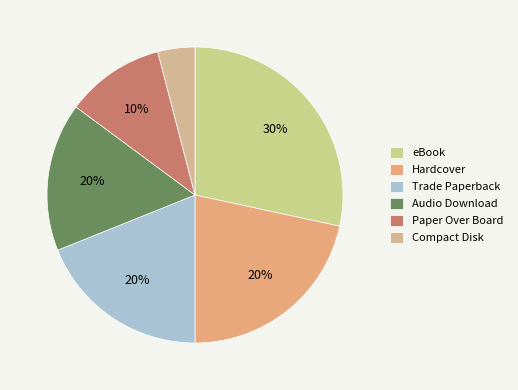

What is the largest slice in the pie chart?

eBook